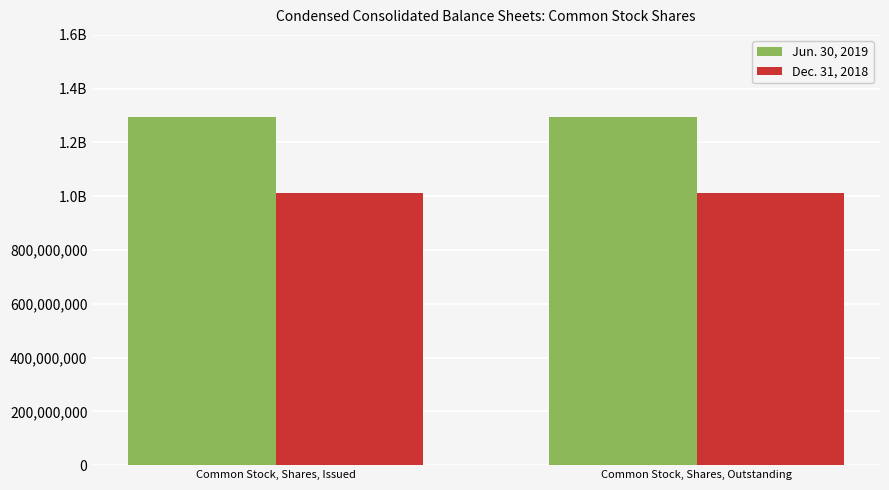

Reading left to right, what are all the values shown in this chart?

Jun. 30, 2019: Common Stock, Shares, Issued=1295013587	Common Stock, Shares, Outstanding=1295013587
Dec. 31, 2018: Common Stock, Shares, Issued=1011063182	Common Stock, Shares, Outstanding=1011063182